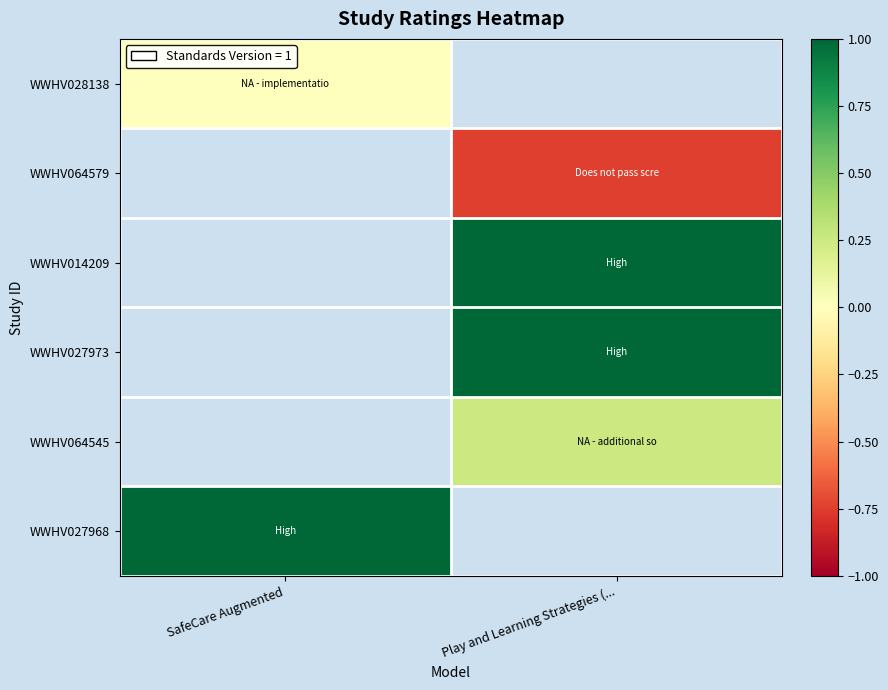

How many distinct data groups are displayed?

6